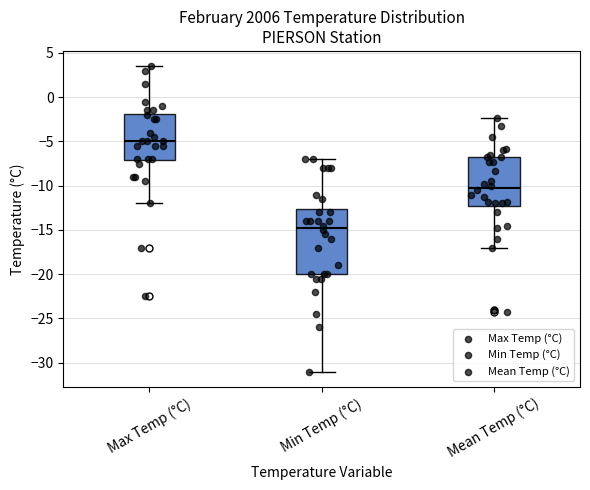

Reading left to right, transcribe this box plot: for each box, give where its median line is, the range the box spans, and where its two whiskers end, as read against the y-axis. The values are not printed on the chart, so give them approximately, as read against the axis.

Max Temp (°C): median -5.0, box -7.0 to -2.0, whiskers -12.0 to 3.5
Min Temp (°C): median -14.5, box -20.0 to -12.5, whiskers -31.0 to -7.0
Mean Temp (°C): median -10.0, box -12.0 to -7.0, whiskers -17.0 to -2.5